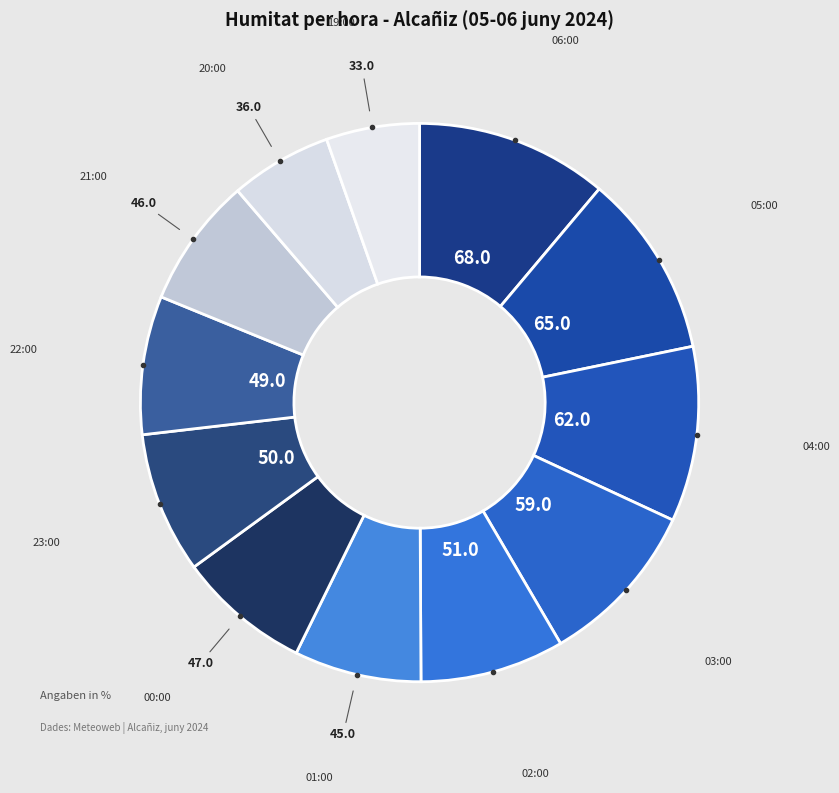

Count the number of slices in the pie.

12